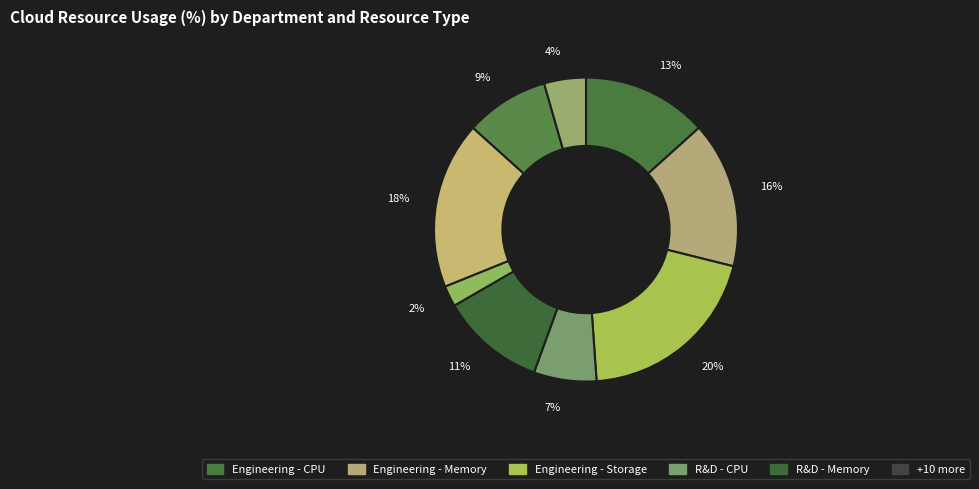

Does 9% represent more than half of the total?

No